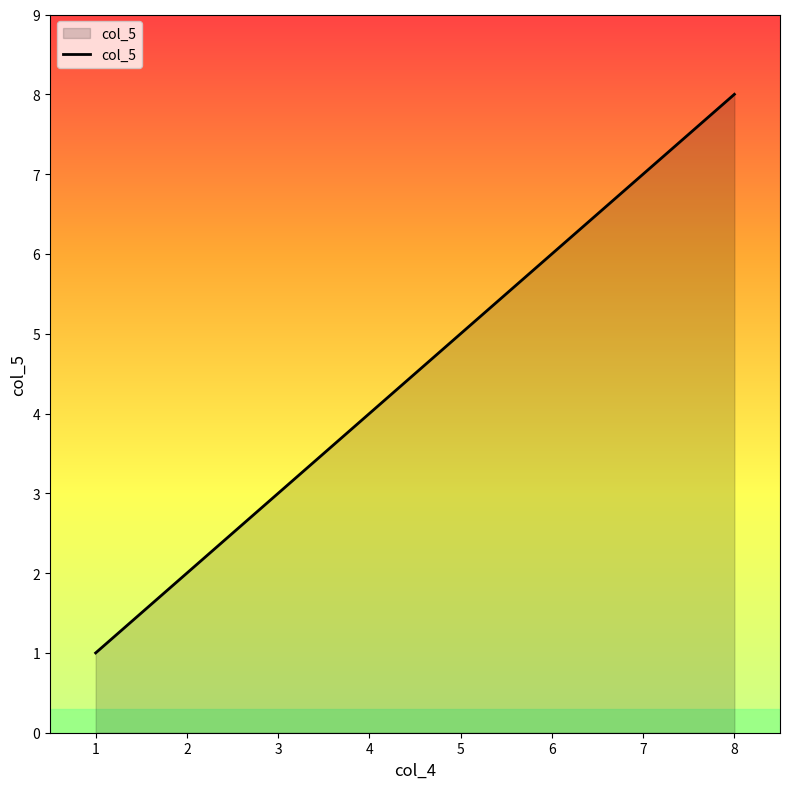

What is the sum of all values?

36